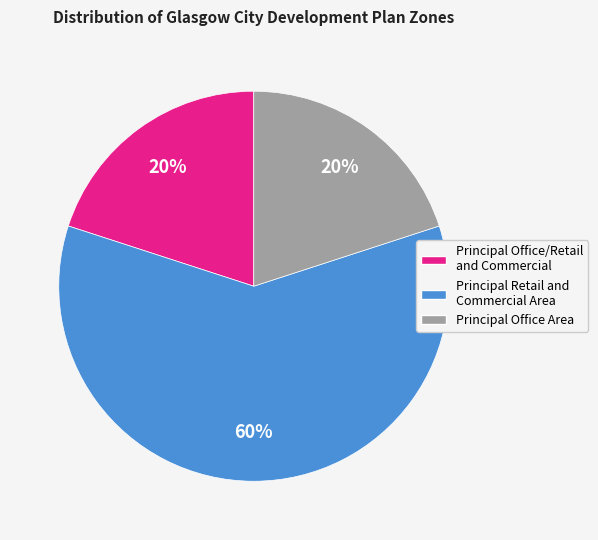

What is the ratio of the value at Principal Retail and Commercial Area to the value at Principal Office Area?

3.0